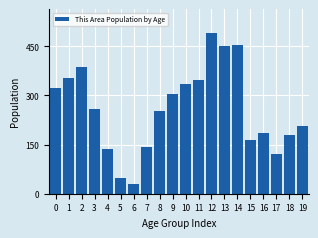

What is the value of the 19th bar from the left?

178